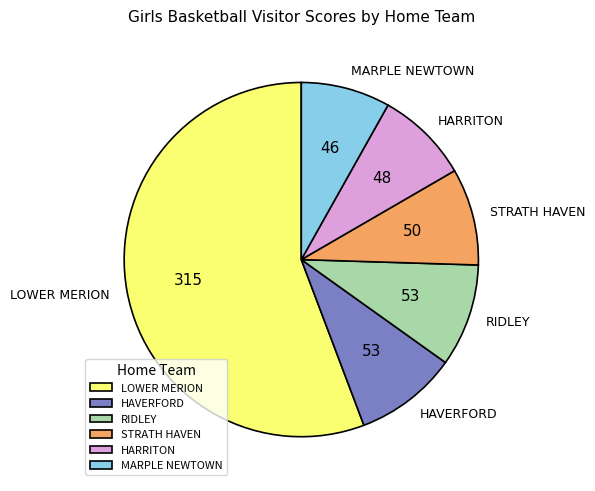

The MARPLE NEWTOWN slice represents 14% of the pie. True or false?

False